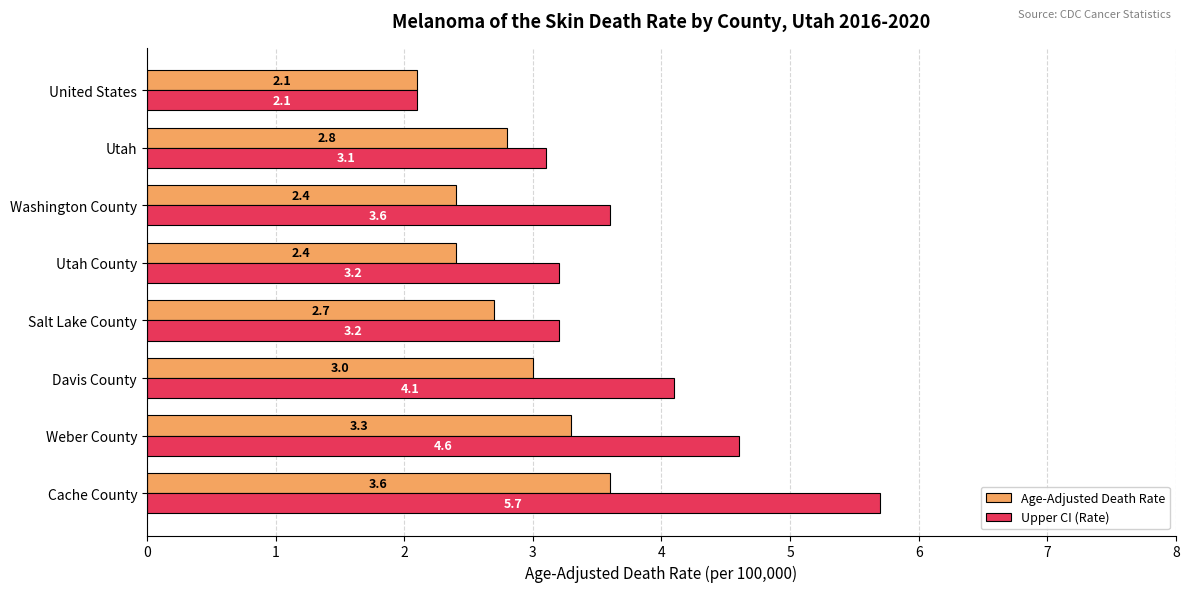

What value does the Age-Adjusted Death Rate series have at Weber County?

3.3